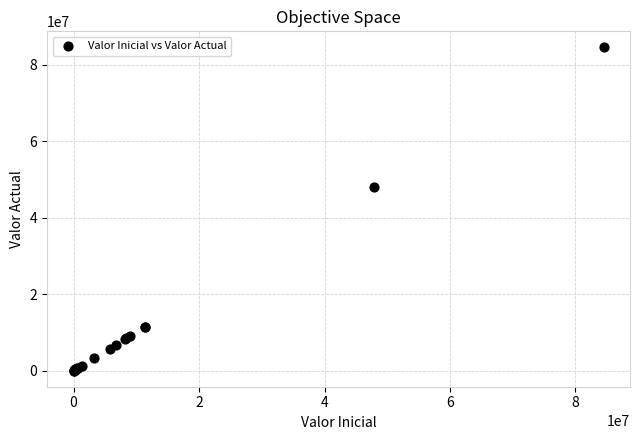

What Y value in the scatter plot is closest to 42232305?

47901070.0